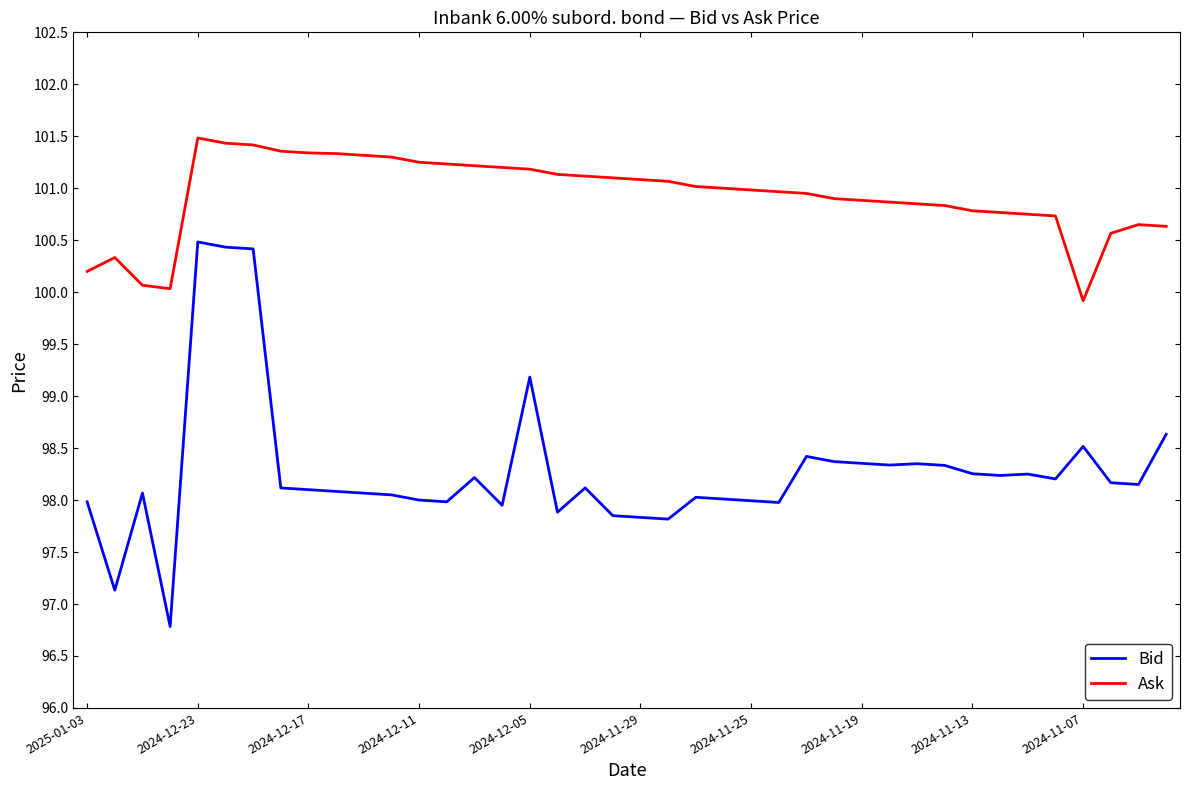

Which series has the widest spread of values?

Bid